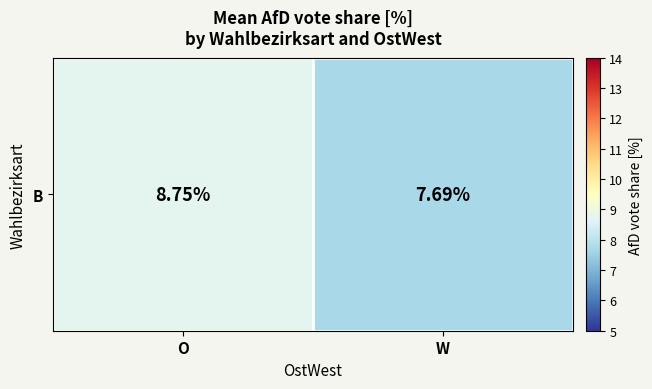

Between O and W, which is larger?

O